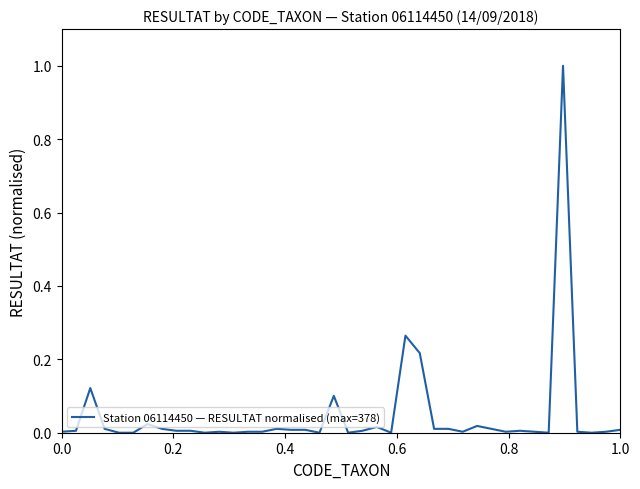

How many lines are shown in the chart?

1